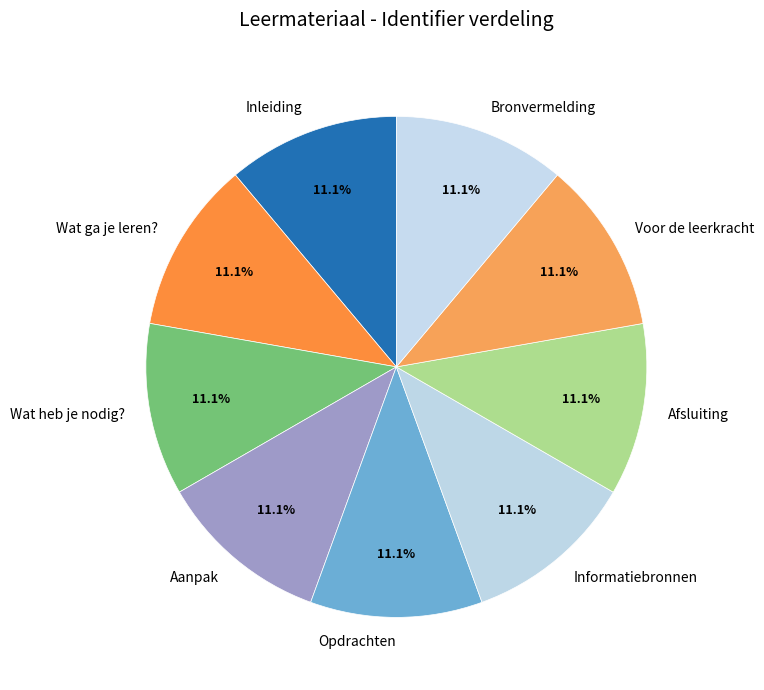

To the nearest percent, what percentage of the pie is Inleiding?

11%